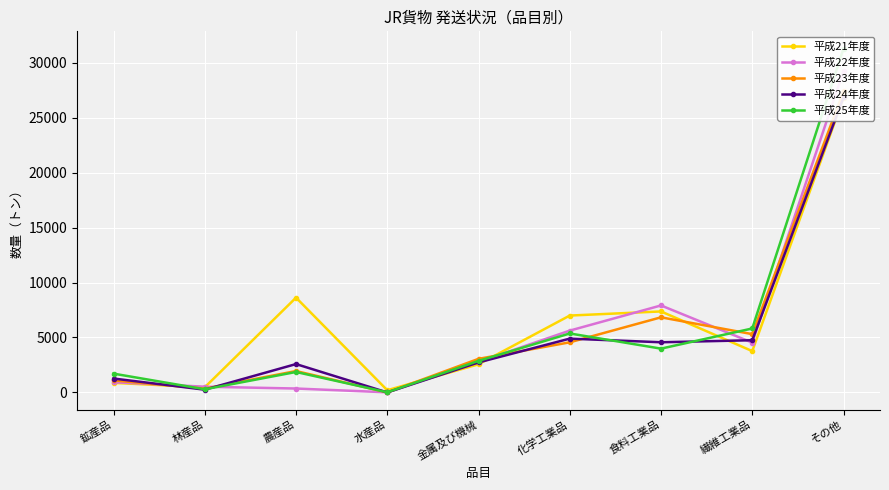

Reading left to right, transcribe all the data shown in this chart.

平成21年度: 870	465	8625	200	2560	6995	7370	3760	26804
平成22年度: 930	520	355	10	2775	5625	7915	4530	29259
平成23年度: 1095	345	1945	0	3055	4560	6835	5305	27392
平成24年度: 1265	250	2580	0	2730	4895	4565	4750	26842
平成25年度: 1710	285	1860	15	2870	5365	3985	5820	31296